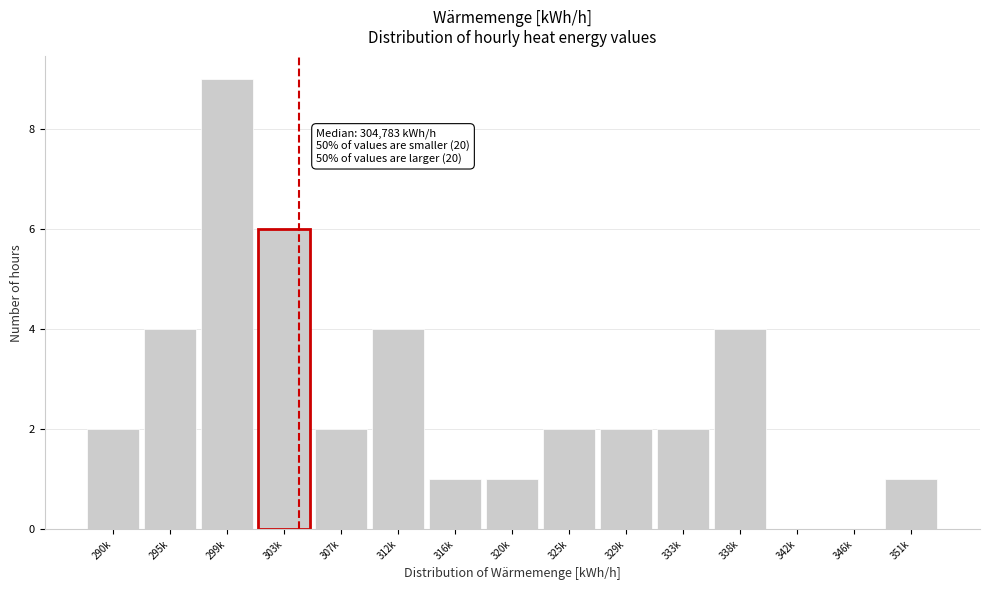

Reading right to left, list all the values displayed in this chart.

351k=1	346k=0	342k=0	338k=4	333k=2	329k=2	325k=2	320k=1	316k=1	312k=4	307k=2	303k=6	299k=9	295k=4	290k=2